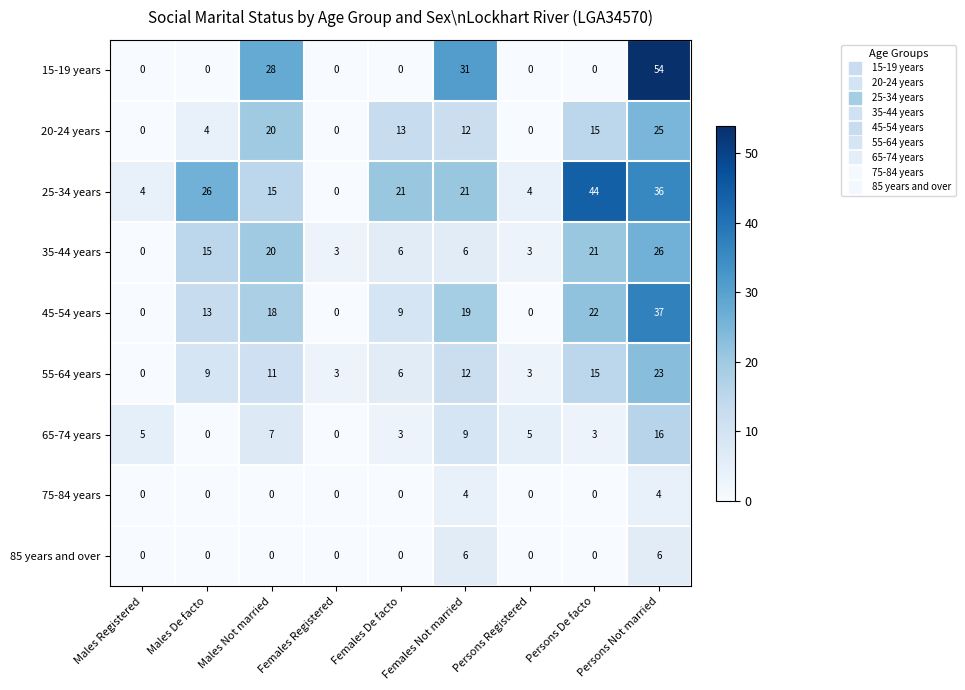

What is the difference between the highest and lowest values at Females Registered?

3